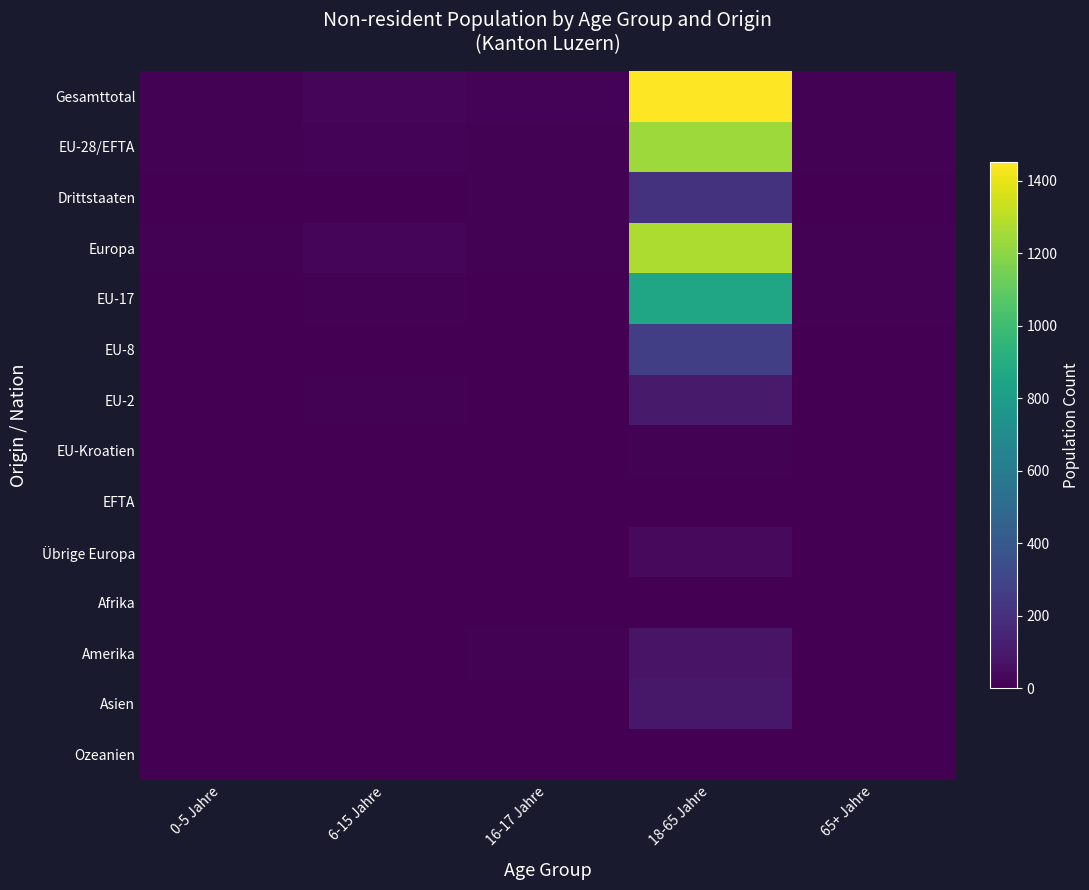

Between 6-15 Jahre and 0-5 Jahre, which is larger?

6-15 Jahre